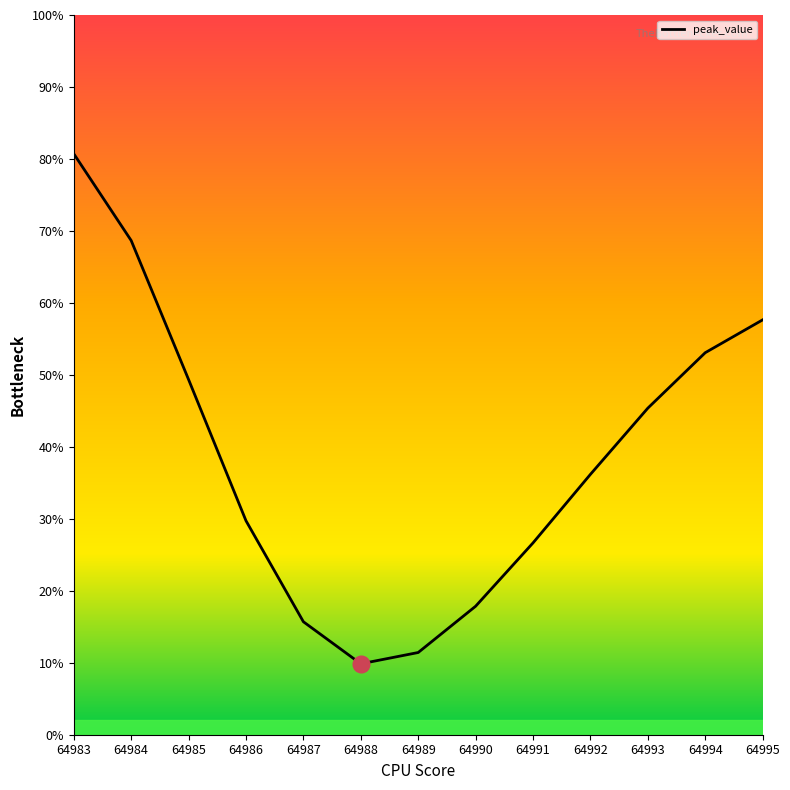

Rank the categories by value from lowest to highest.

64988, 64989, 64987, 64990, 64991, 64986, 64992, 64993, 64985, 64994, 64995, 64984, 64983